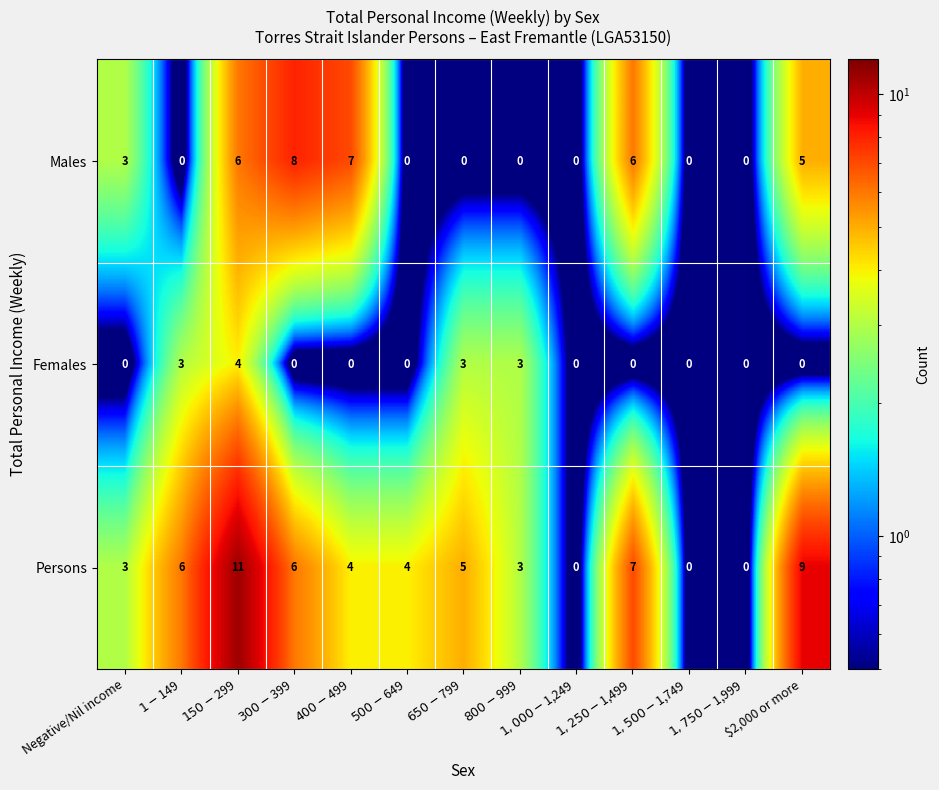

How many distinct data groups are displayed?

3